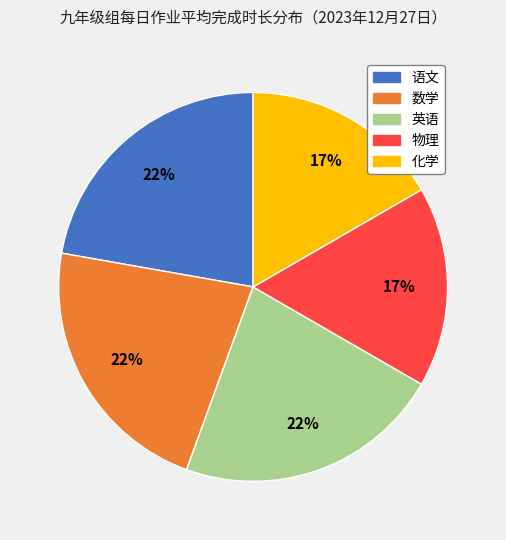

Do 化学 and 物理 together represent more than half of the pie?

No